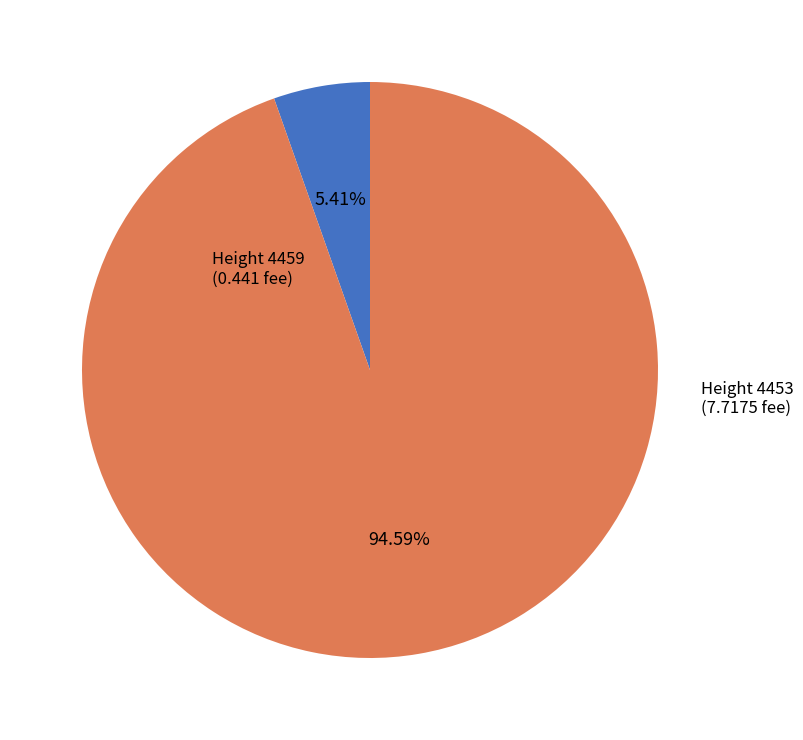

Does any single category account for the majority?

Yes